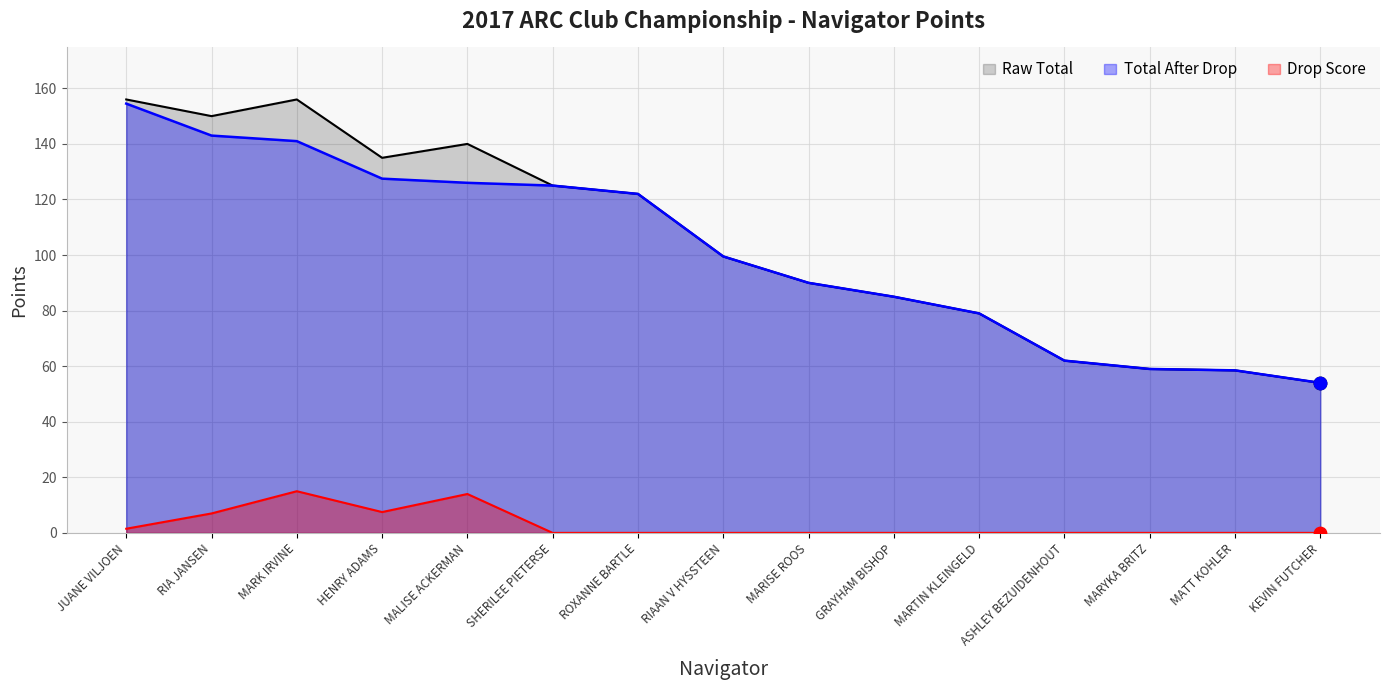

Which series contains the highest Y value?

Raw Total